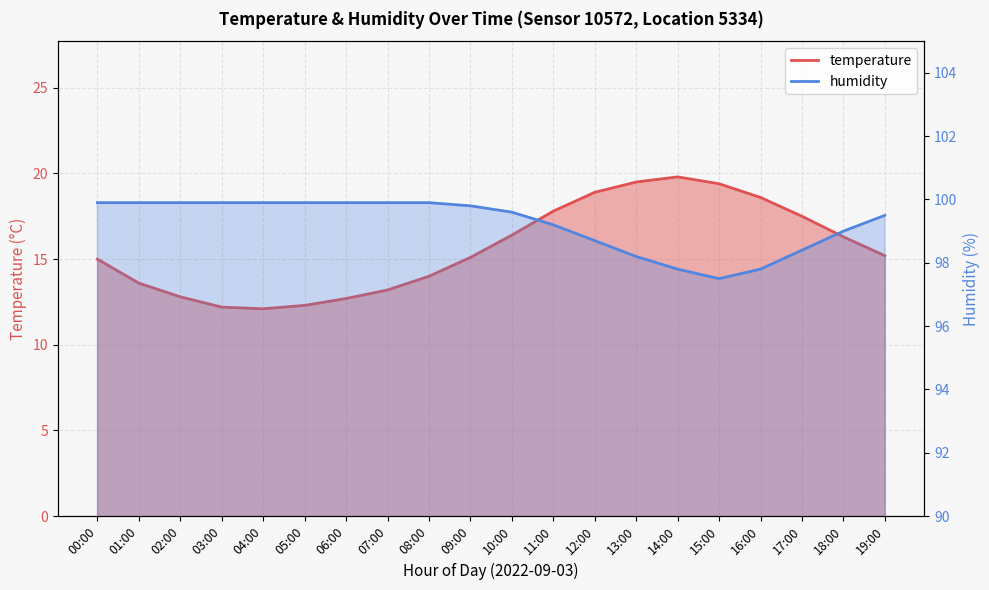

True or false: temperature and humidity intersect in this chart.

False